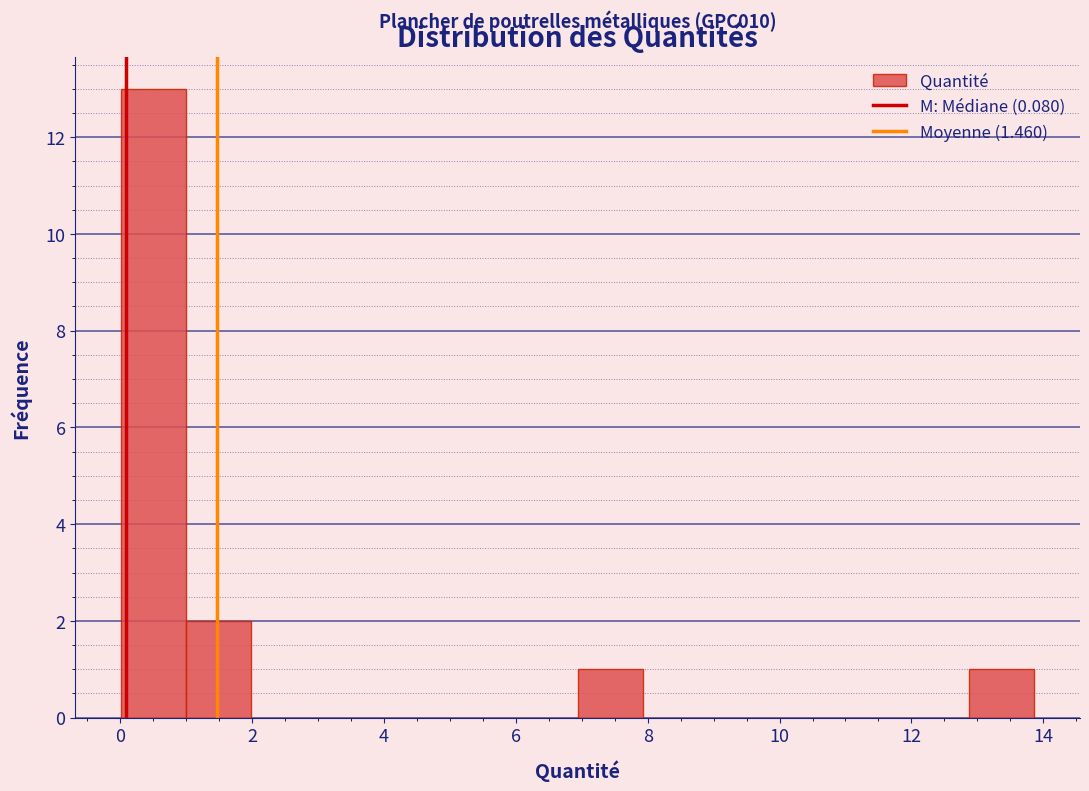

Which range on the x-axis has the tallest bar?

0.0 to 1.0